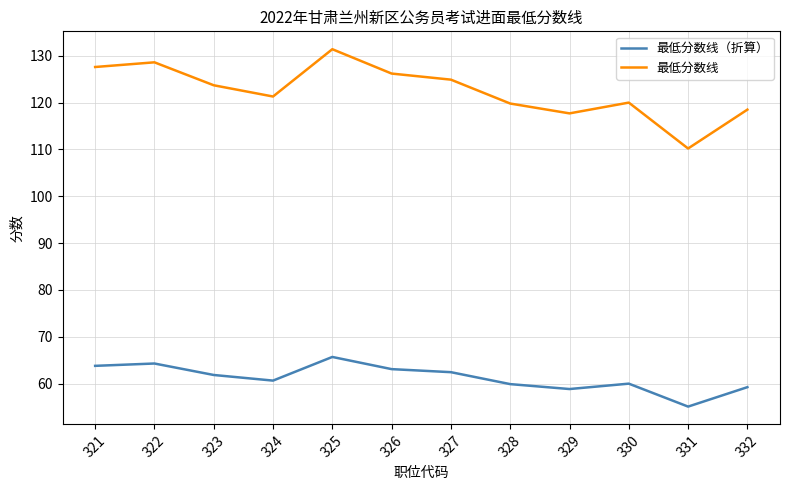

True or false: 最低分数线（折算） has more than 2 points higher than both neighbors.

True